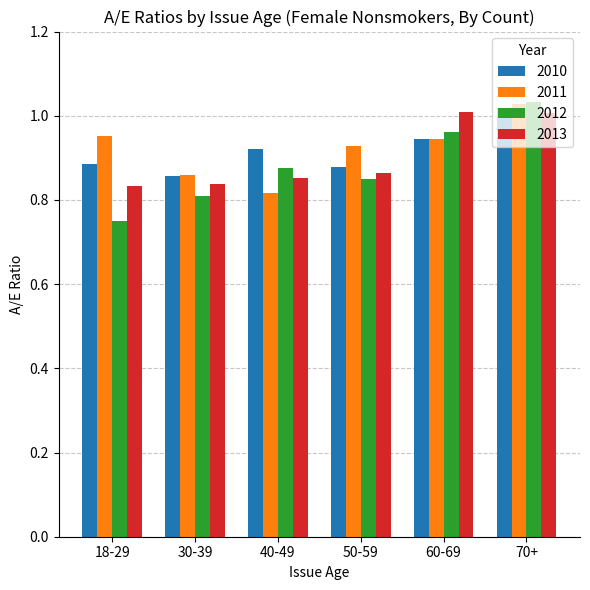

What is the sum of all 2011 values?

5.5